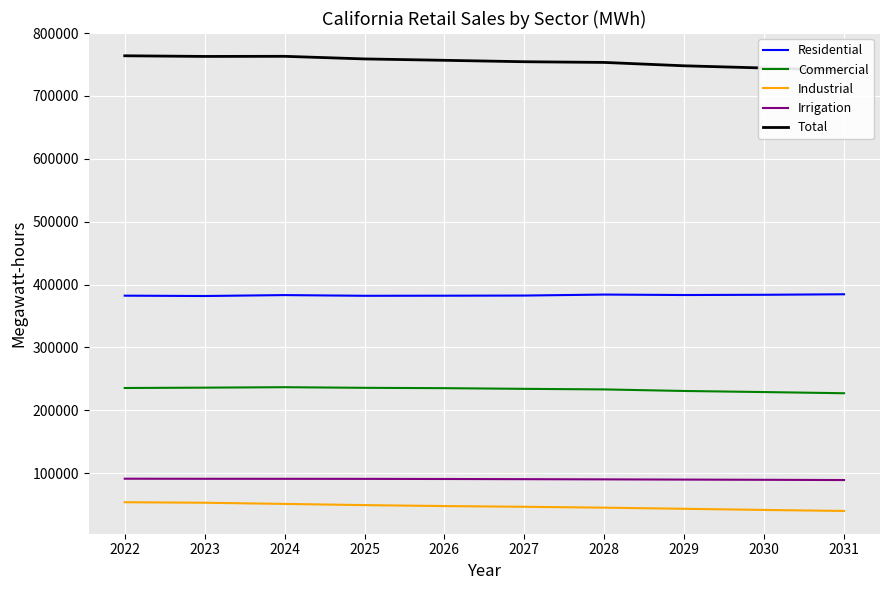

The Total series shows 753352.8 at 2028. True or false?

True